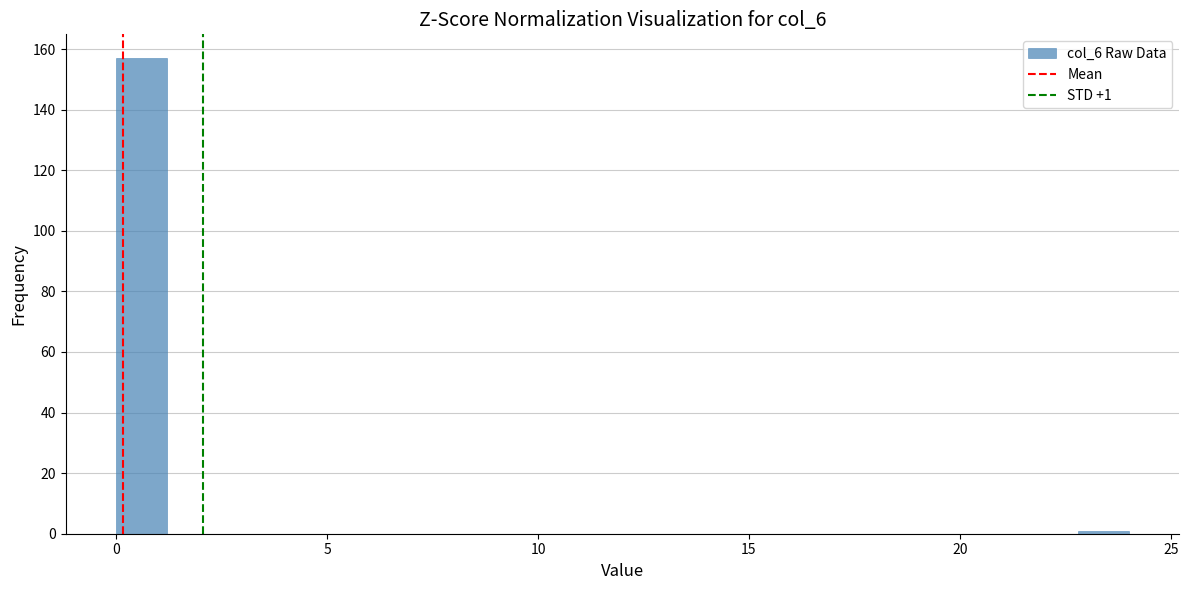

Around what value on the x-axis is the tallest bar? Give the approximate position of its centre, as read against the axis.

0.5